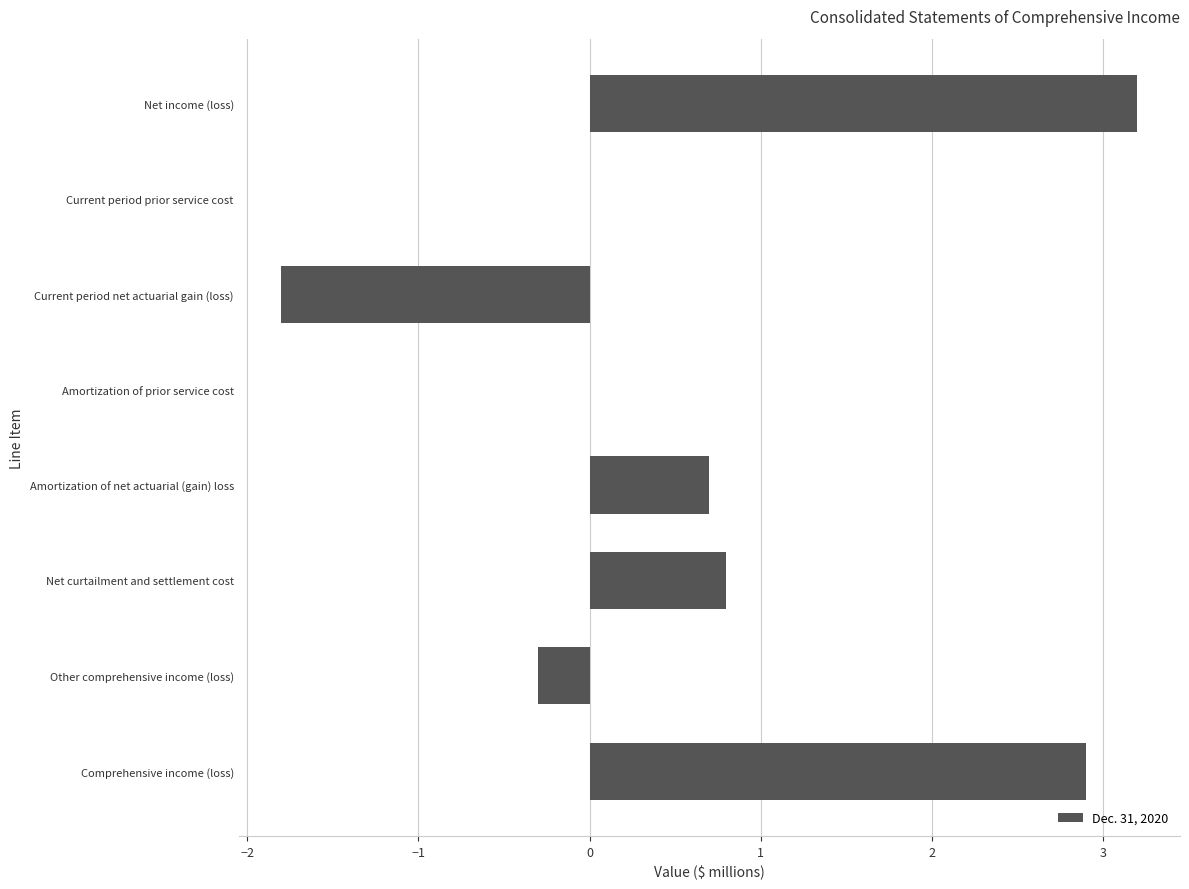

The chart shows a value of 1.6 at Current period prior service cost. True or false?

False